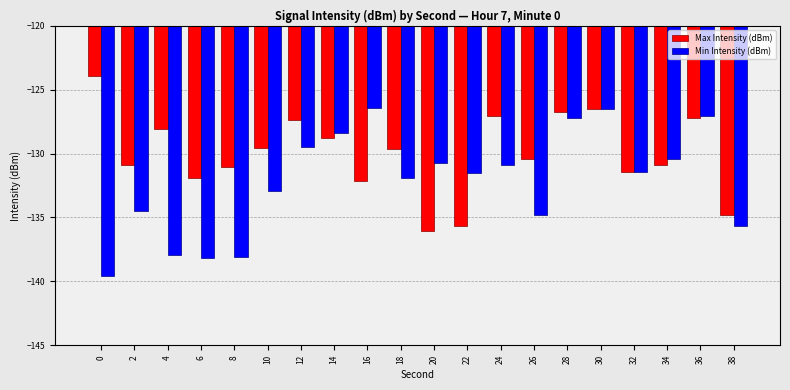

Rank the series by their average value, from lowest to highest.

Min Intensity (dBm), Max Intensity (dBm)